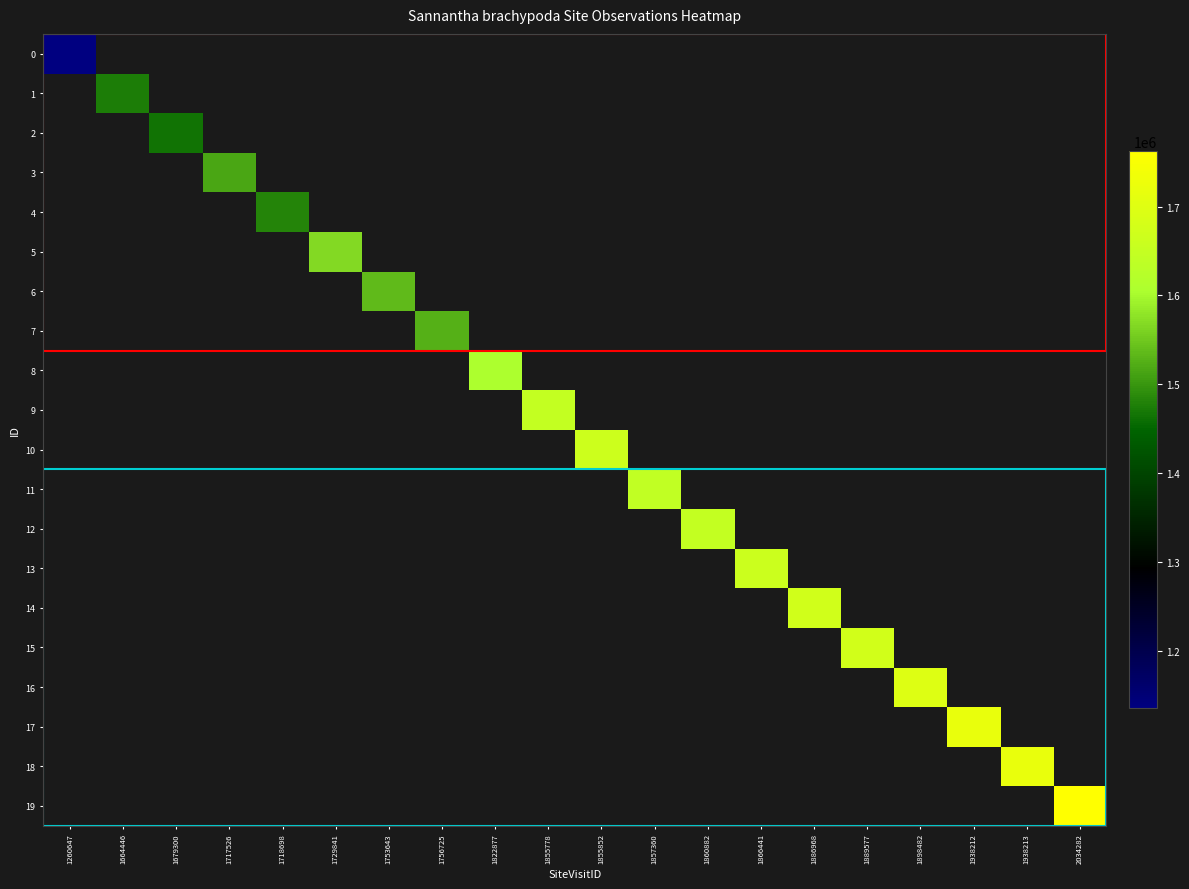

Is the value of 14 at 1898482 greater than the value of 18 at 1679300?

No